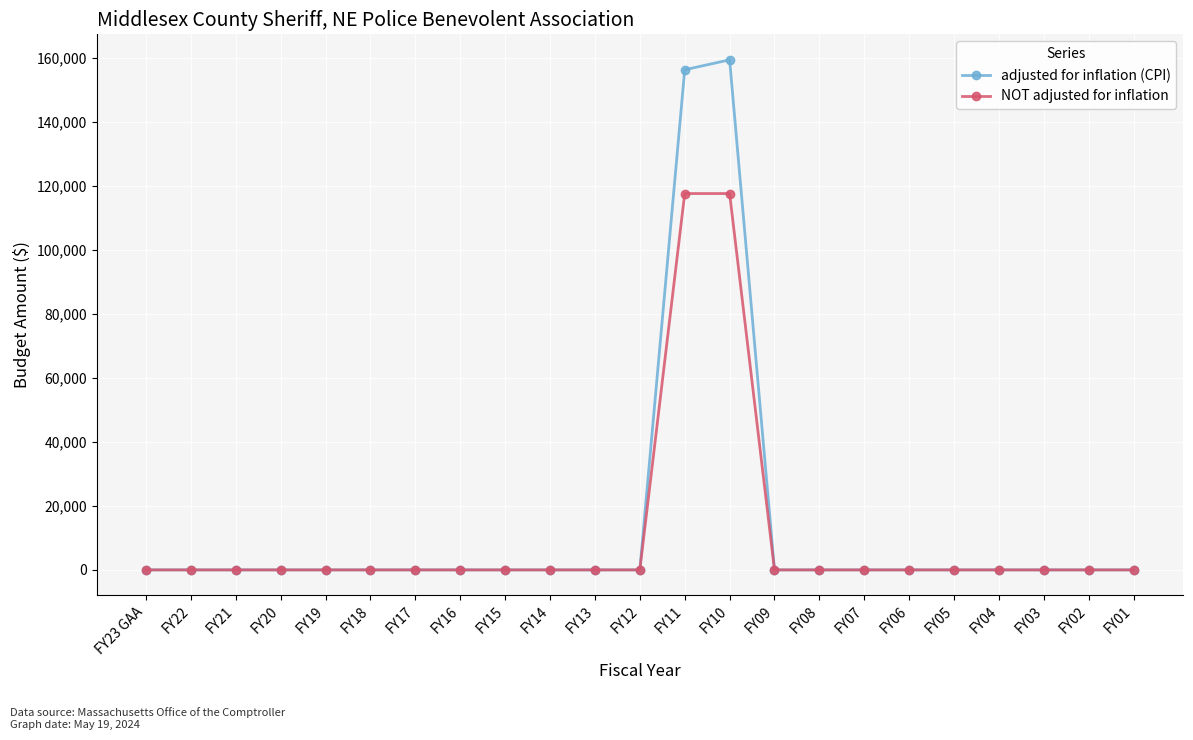

Reading left to right, transcribe all the data shown in this chart.

adjusted for inflation (CPI): FY23 GAA=0	FY22=0	FY21=0	FY20=0	FY19=0	FY18=0	FY17=0	FY16=0	FY15=0	FY14=0	FY13=0	FY12=0	FY11=156267	FY10=159367	FY09=0	FY08=0	FY07=0	FY06=0	FY05=0	FY04=0	FY03=0	FY02=0	FY01=0
NOT adjusted for inflation: FY23 GAA=0	FY22=0	FY21=0	FY20=0	FY19=0	FY18=0	FY17=0	FY16=0	FY15=0	FY14=0	FY13=0	FY12=0	FY11=117589	FY10=117589	FY09=0	FY08=0	FY07=0	FY06=0	FY05=0	FY04=0	FY03=0	FY02=0	FY01=0